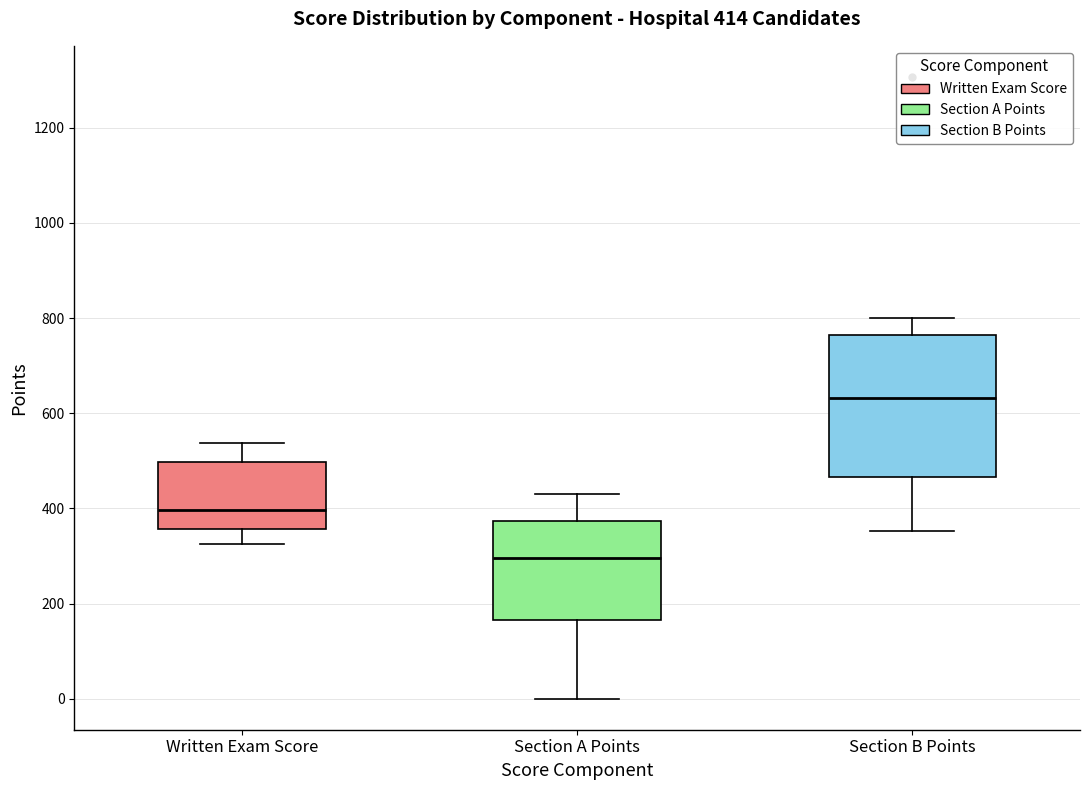

Comparing the boxes themselves (not the whiskers), which one is the tallest?

Section B Points